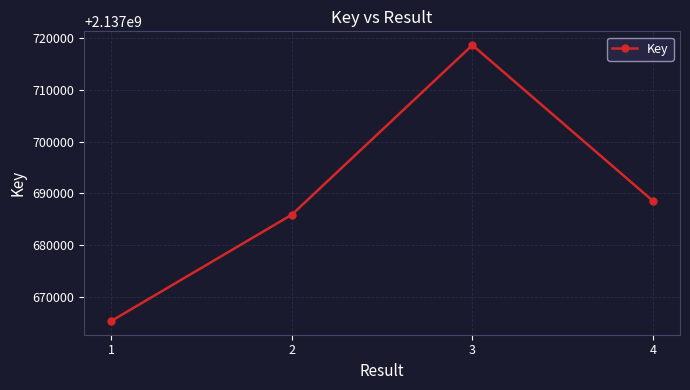

What is the difference between the maximum and minimum values?

53211